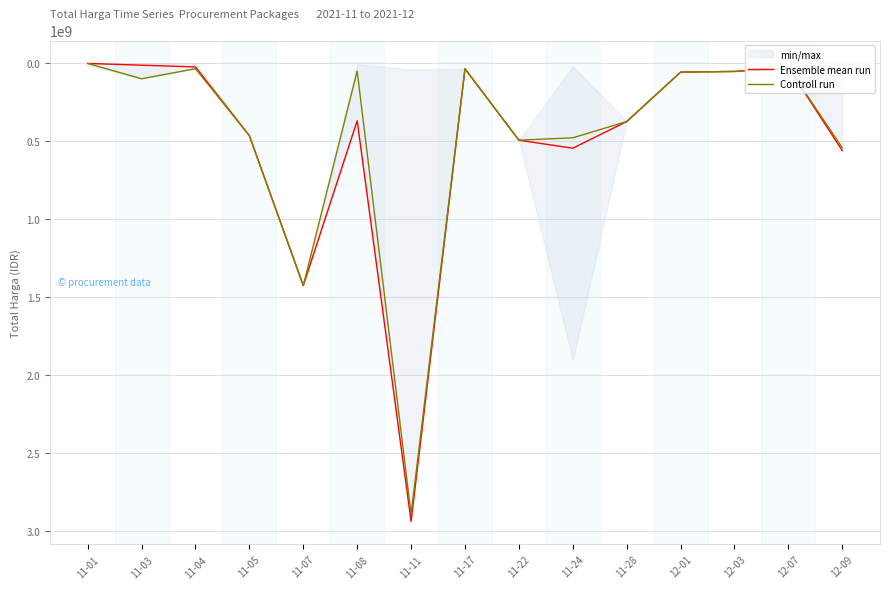

Reading right to left, list all the values displayed in this chart.

Ensemble mean run: 559971000.0	27412000.0	51601000.0	56152800.0	373404000.0	544435200.0	493000000.0	34292000.0	2939433240.0	368415000.0	1425867900.0	464002100.0	22782419.0	11589258.0	346053.9
Controll run: 541071000.0	27412000.0	51601000.0	56152800.0	373404000.0	477600000.0	493000000.0	34292000.0	2892122000.0	49730040.0	1425867900.0	464002100.0	34000000.0	98772570.0	333600.0